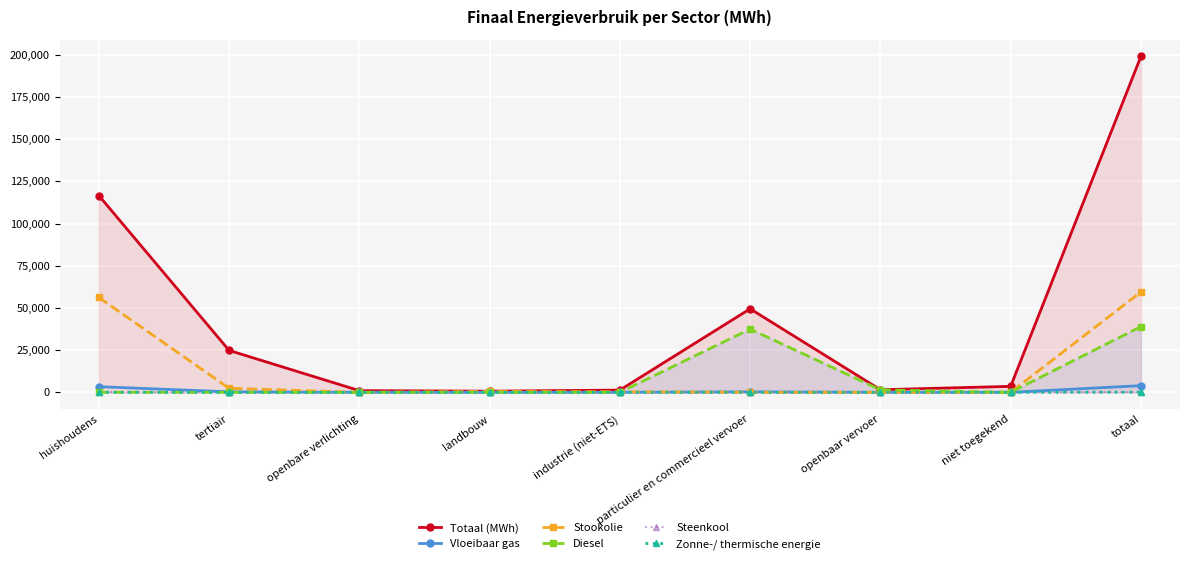

Which category has the lowest value in the Vloeibaar gas series?

openbare verlichting